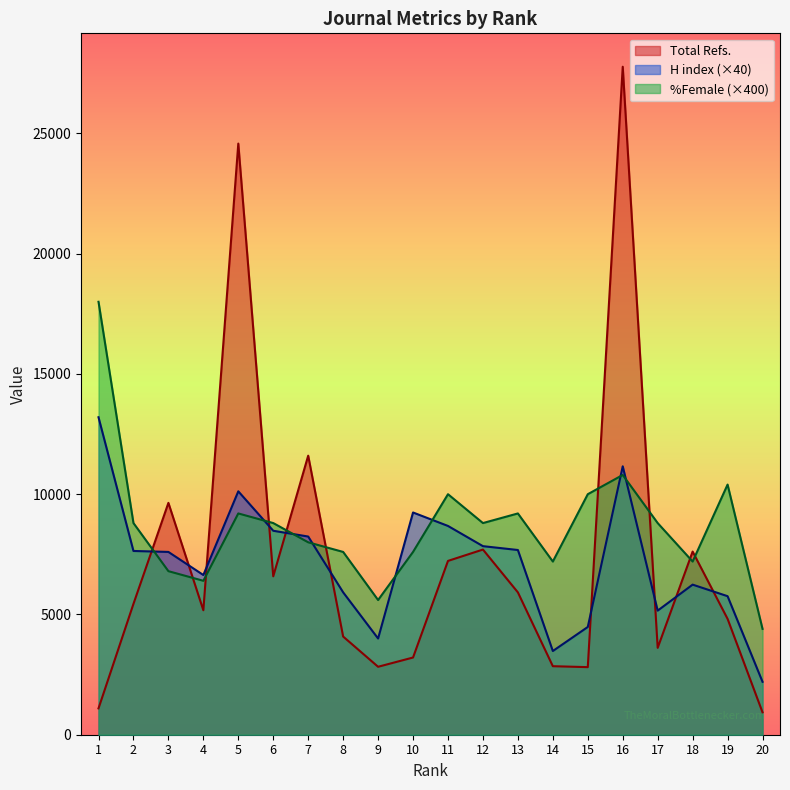

What is the total value across all series at 10?

20050